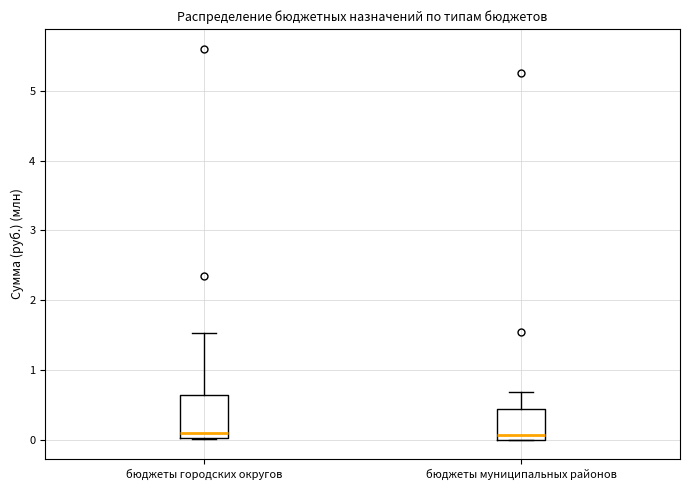

Which box is the tallest, from its lower edge to its upper edge?

бюджеты городских округов